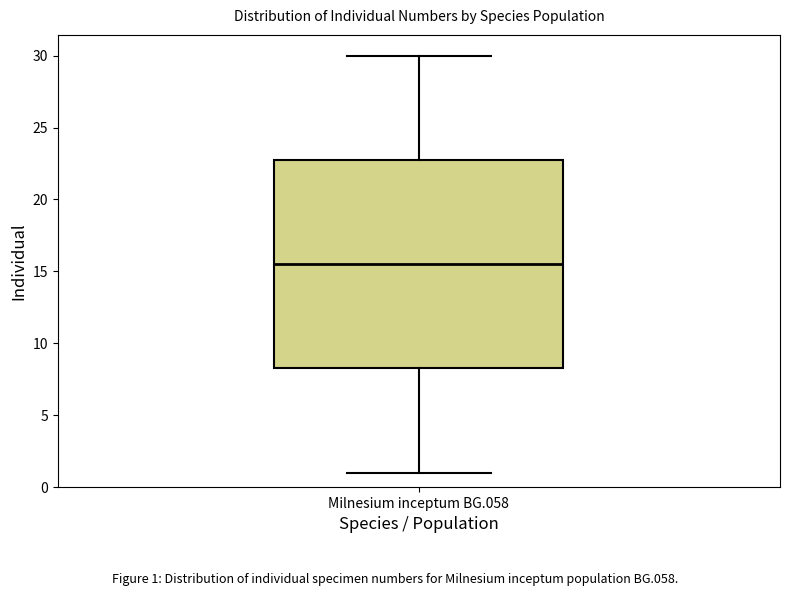

Read this box plot against the y-axis: the position of the median line, the range covered by the box, and the ends of both whiskers. The values are not printed on the chart, so give them approximately, as read against the axis.

median 15.5, box 8.5 to 23.0, whiskers 1.0 to 30.0